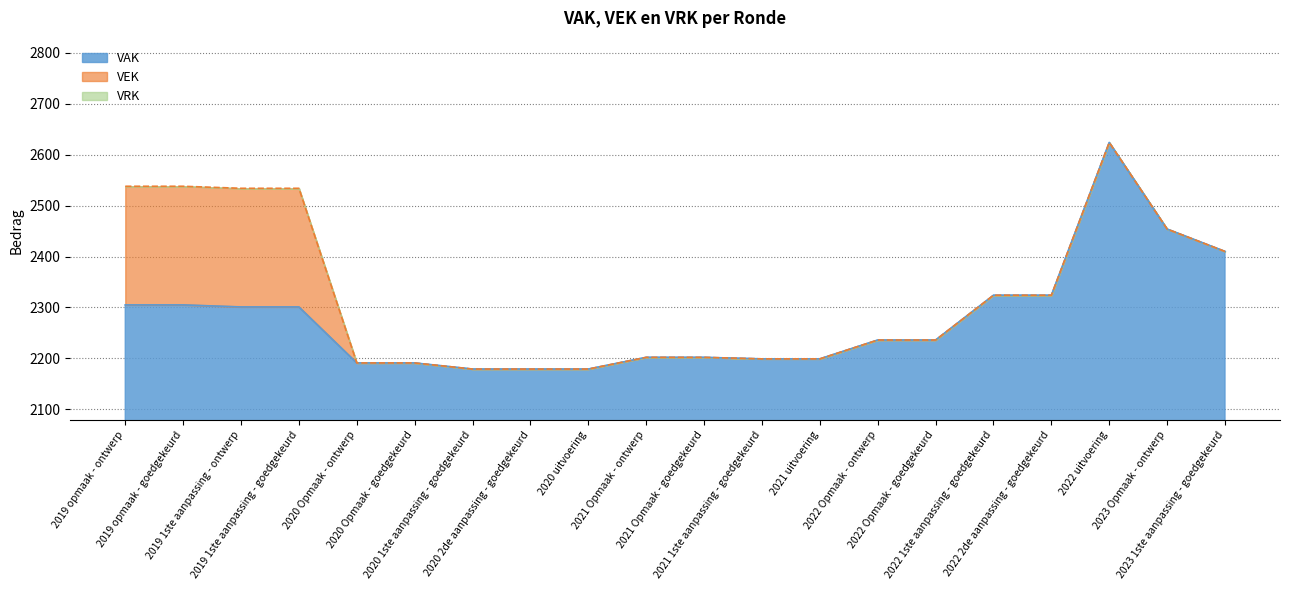

What is the difference between the second highest and second lowest values in the VEK series?

359